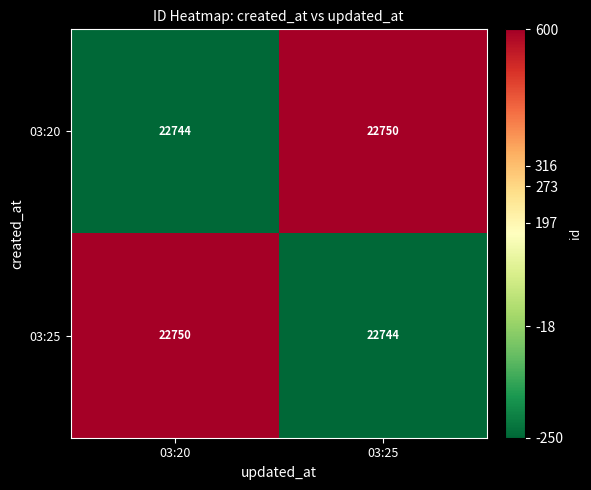

What is the total value across all series at 03:25?

45494